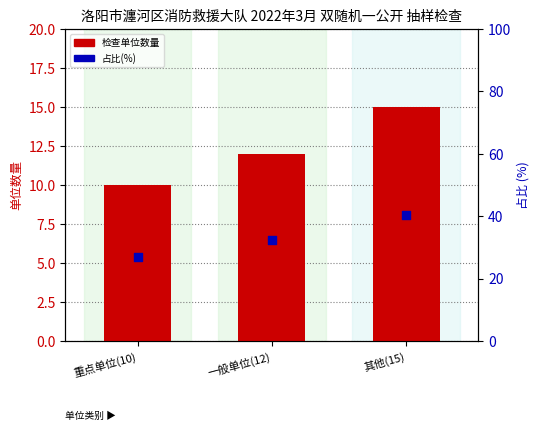

Which series reaches the maximum Y coordinate?

占比(%)